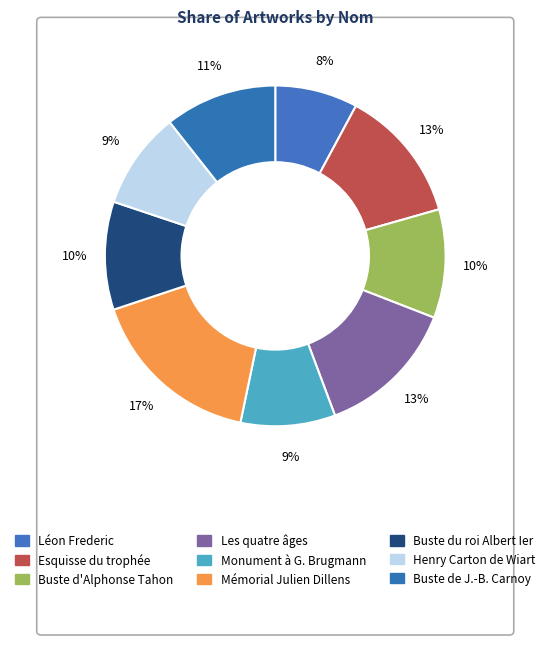

How many segments does this pie chart have?

9